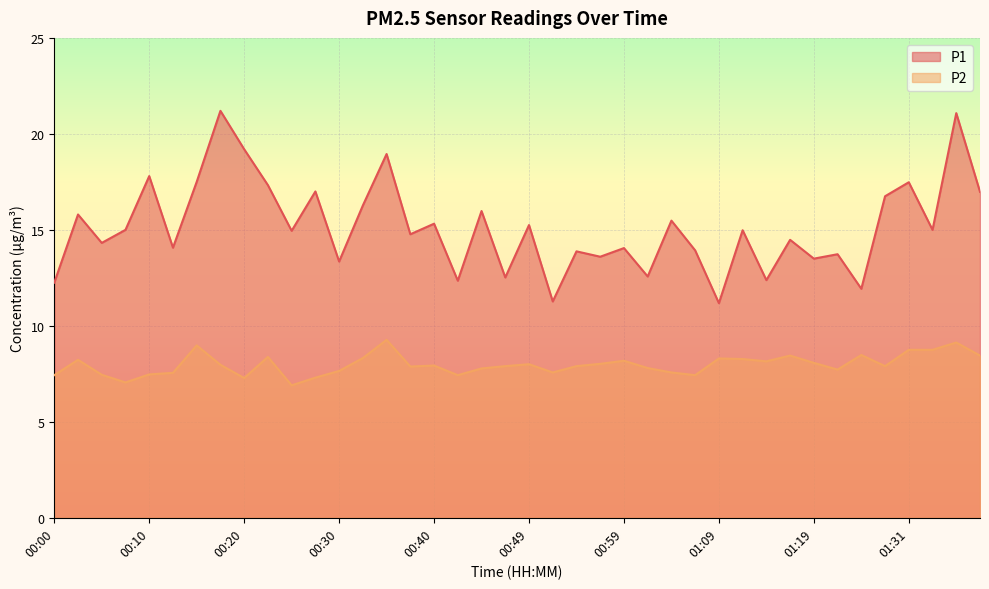

Read the P2 value at 01:17.

8.4